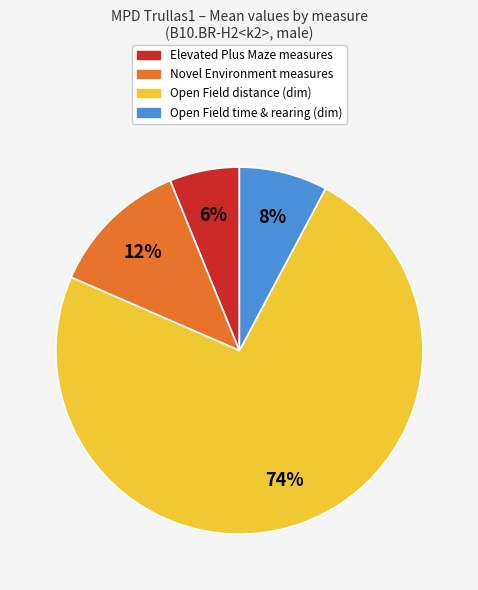

To the nearest percent, what is the difference between the largest and smallest slice percentages?

68%